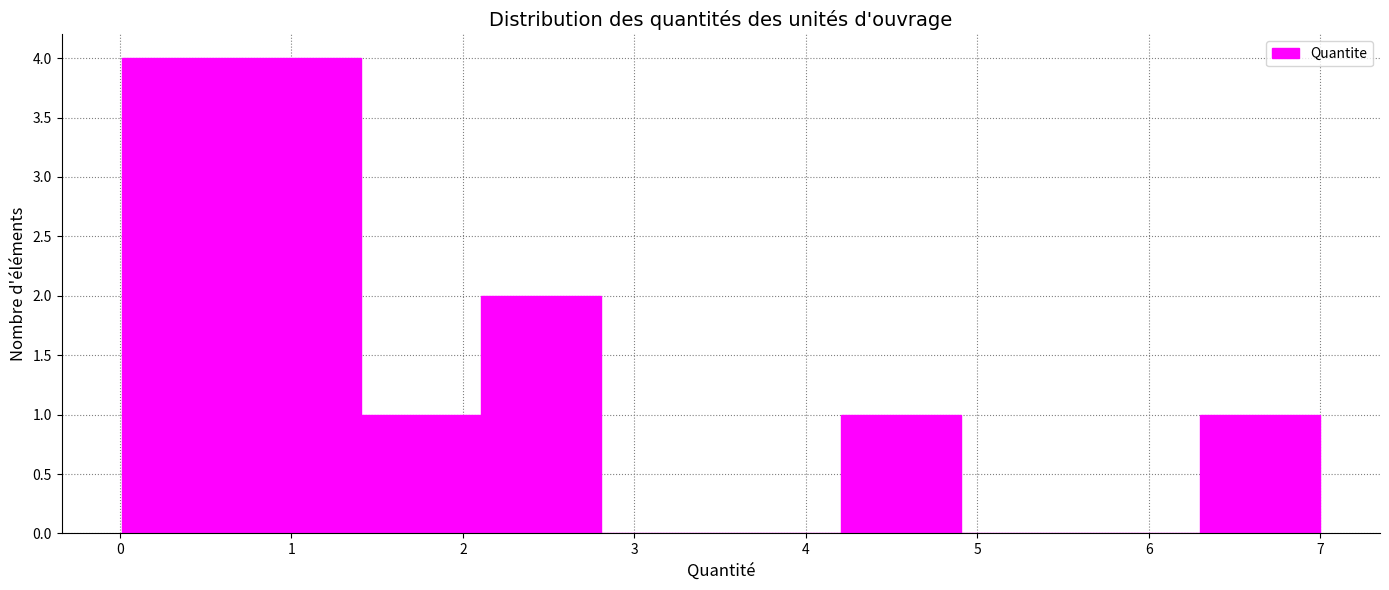

How tall is the bar that spans 0.7 to 1.4 on the x-axis? Neither the bar edges nor the heights are printed on the chart, so give them approximately, as read against the axes.

4